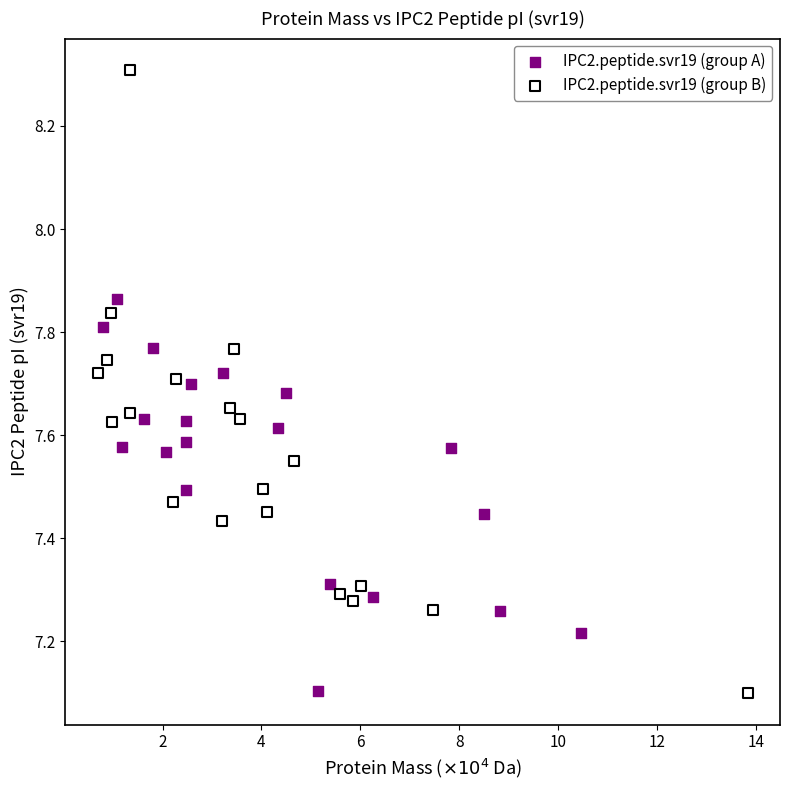

Which series has the largest Y range (max minus min)?

IPC2.peptide.svr19 (group B)